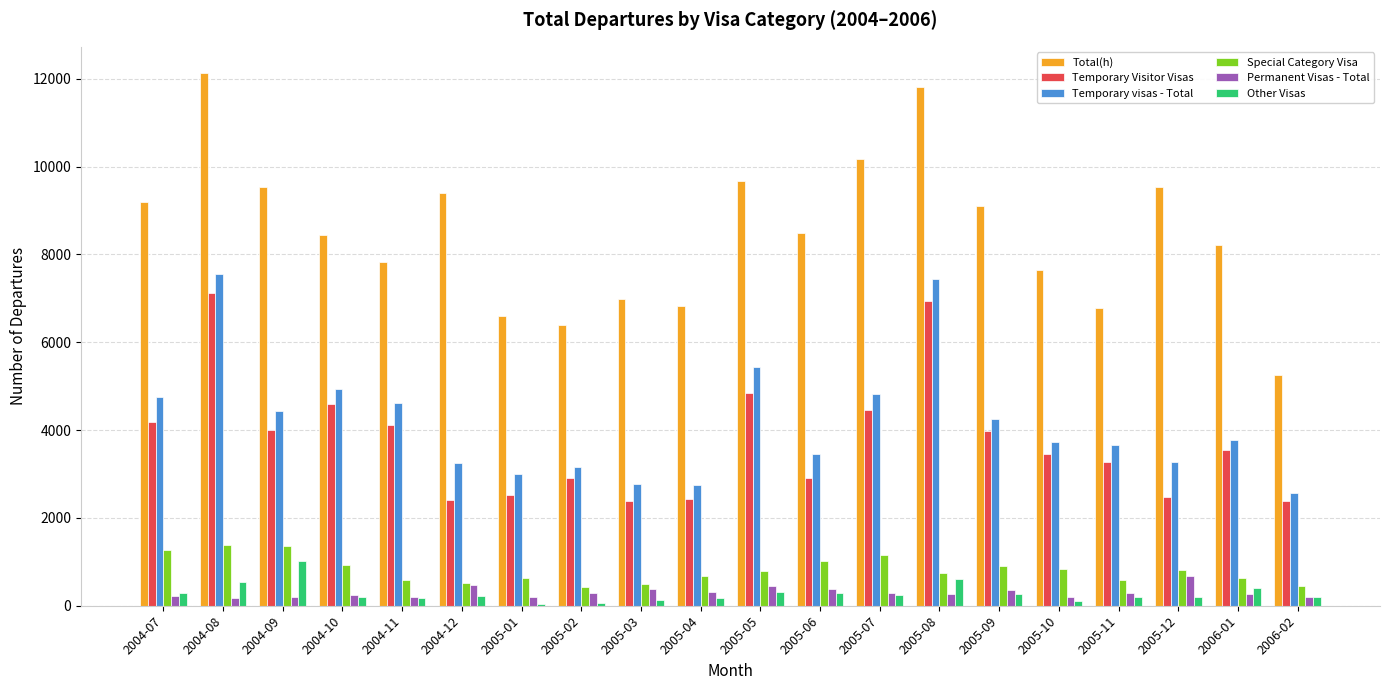

Is the value of Temporary Visitor Visas at 2005-05 greater than the value of Other Visas at 2004-08?

Yes